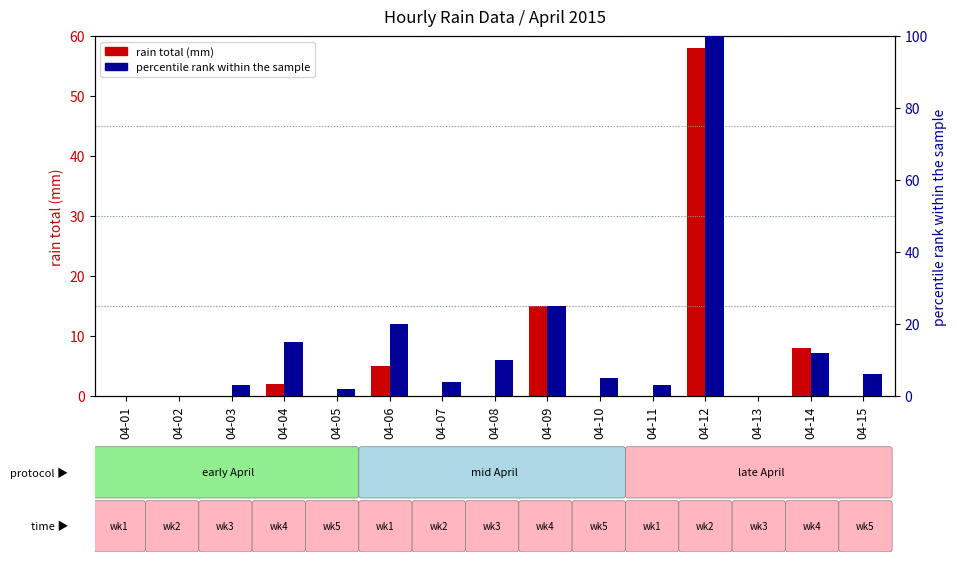

What is the value of the percentile rank within the sample bar at the 11th from the left?

3